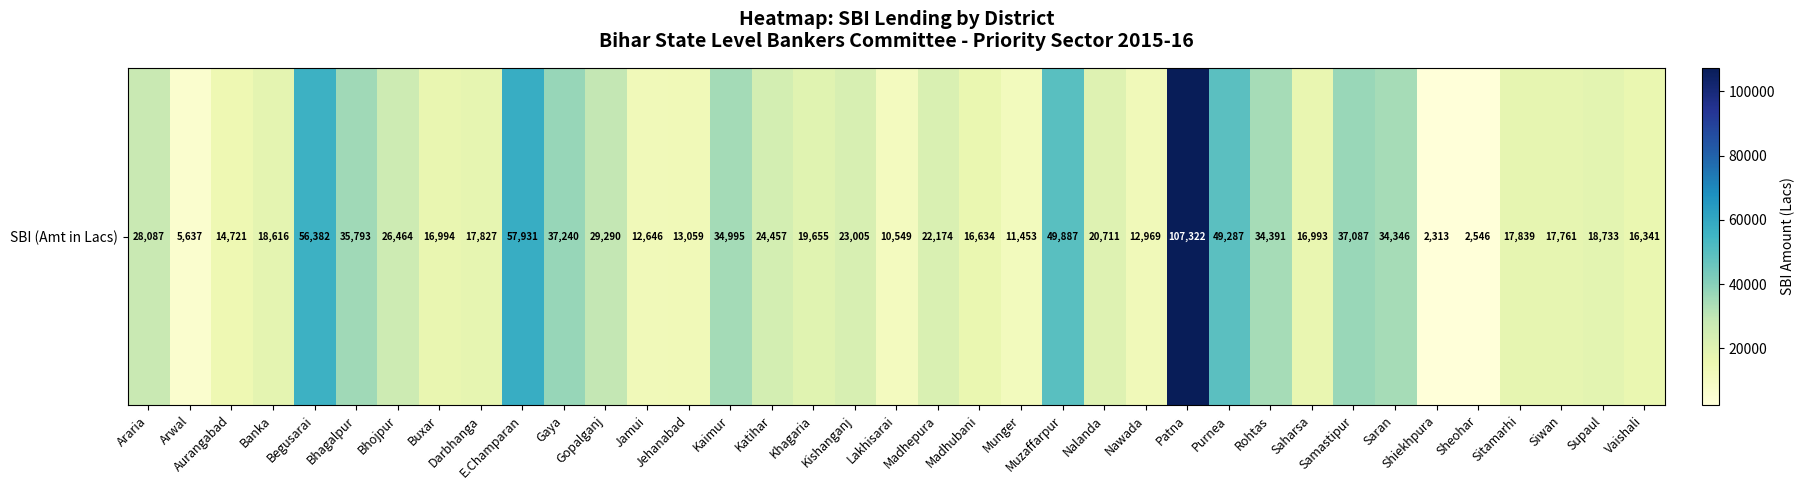

Reading left to right, transcribe all the data shown in this chart.

Araria=28086.8	Arwal=5636.6	Aurangabad=14721.4	Banka=18615.8	Begusarai=56382.1	Bhagalpur=35792.5	Bhojpur=26463.9	Buxar=16994.5	Darbhanga=17827.3	E.Champaran=57930.7	Gaya=37240.3	Gopalganj=29289.6	Jamui=12645.6	Jehanabad=13058.9	Kaimur=34995.3	Katihar=24457.3	Khagaria=19655.3	Kishanganj=23004.6	Lakhisarai=10548.9	Madhepura=22174.4	Madhubani=16633.6	Munger=11452.7	Muzaffarpur=49887.4	Nalanda=20711.3	Nawada=12969.2	Patna=107322.4	Purnea=49286.8	Rohtas=34390.9	Saharsa=16993.2	Samastipur=37086.7	Saran=34345.6	Shiekhpura=2312.8	Sheohar=2546.1	Sitamarhi=17838.5	Siwan=17760.7	Supaul=18732.7	Vaishali=16341.4